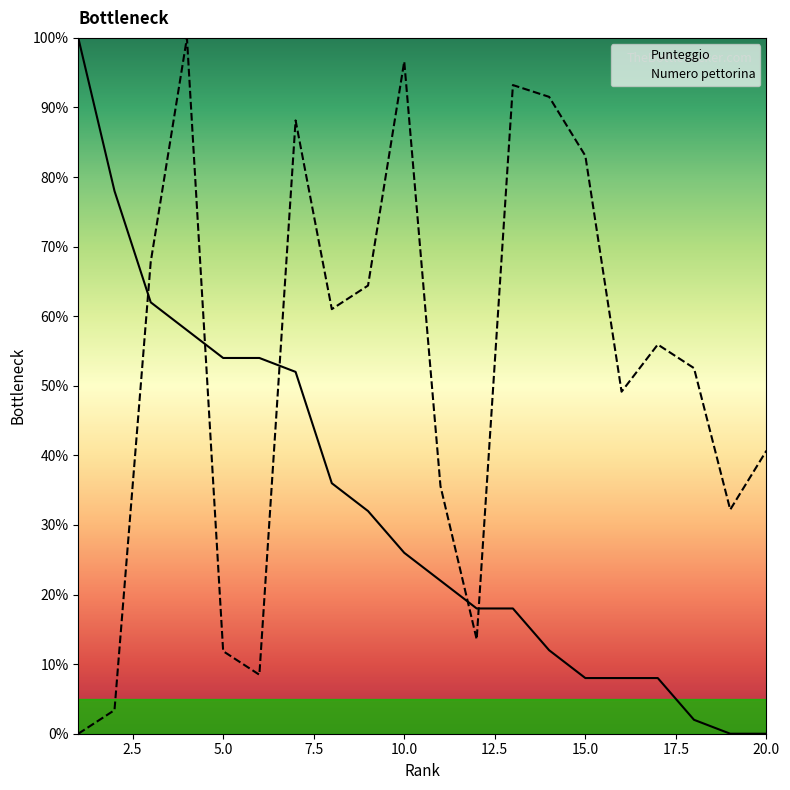

What is the value of the Punteggio point at the 8th from the left?

36.0